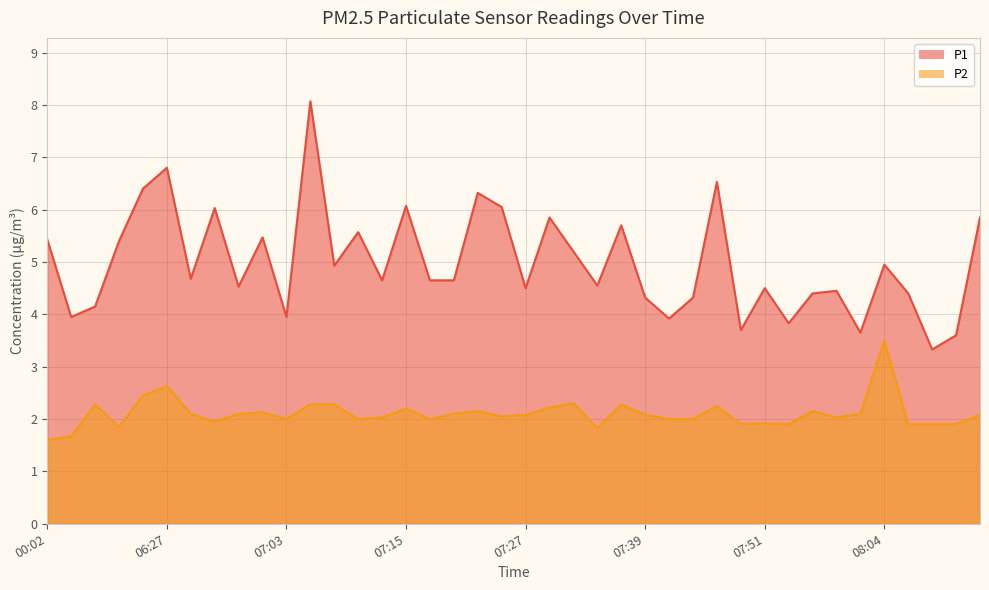

Rank the series at 04:59 from highest to lowest value.

P1, P2